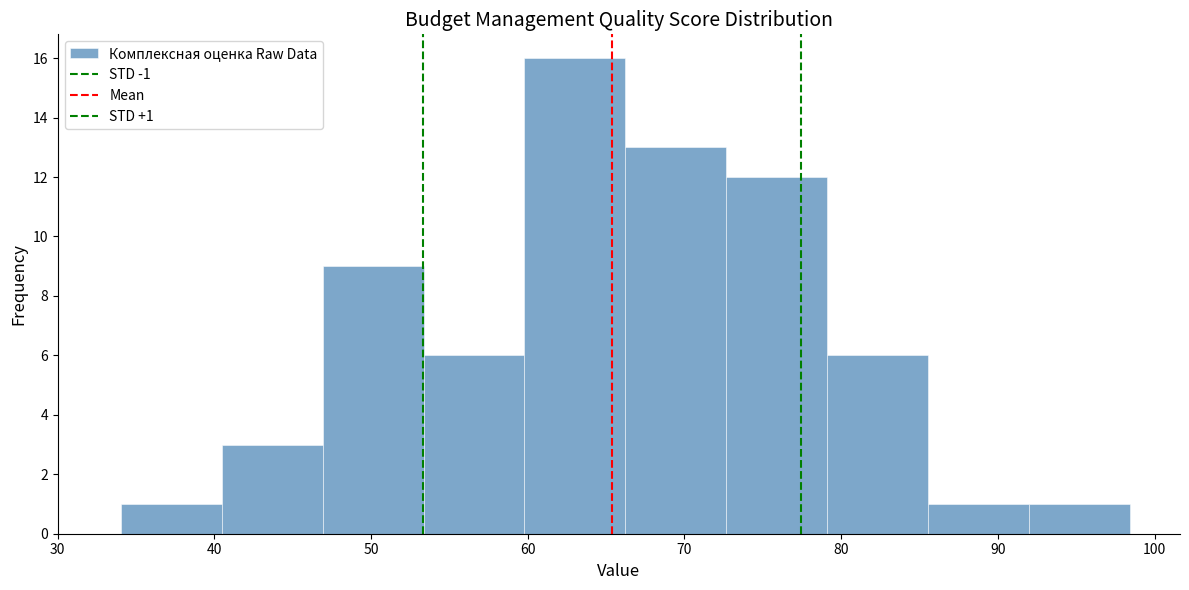

Over which range of the x-axis is the bar tallest?

60 to 66